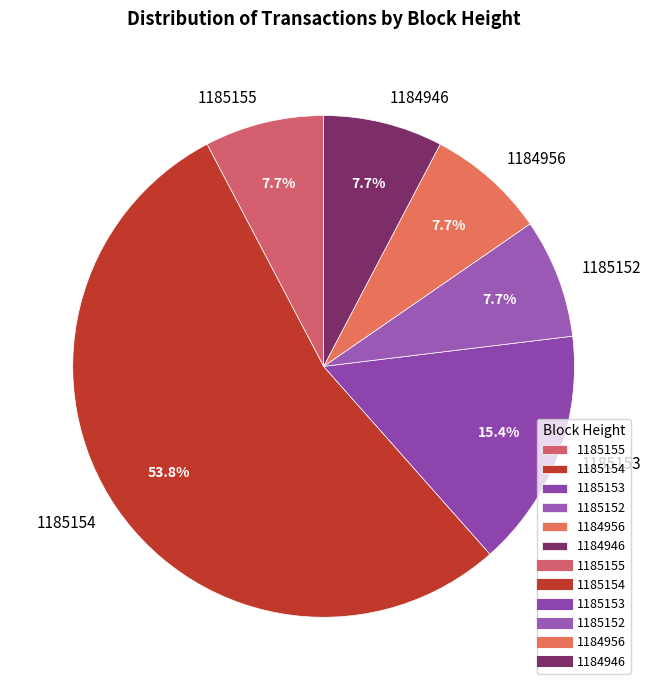

What percentage is the 1185155 slice, to the nearest percent?

8%